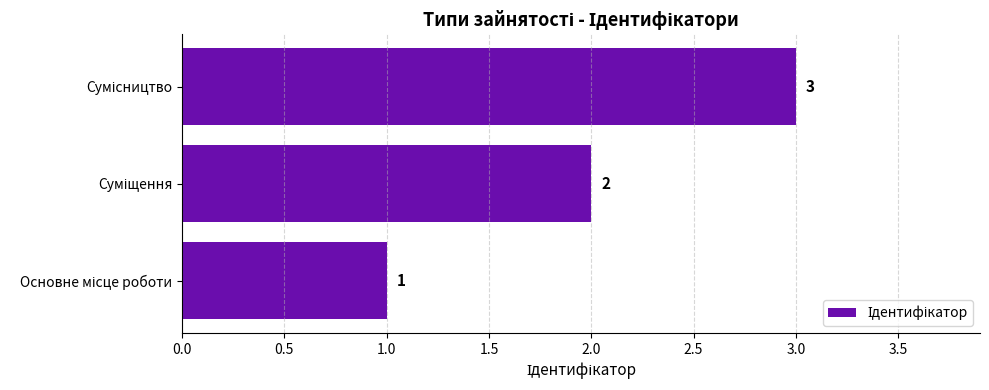

How many values are between 1 and 3?

3